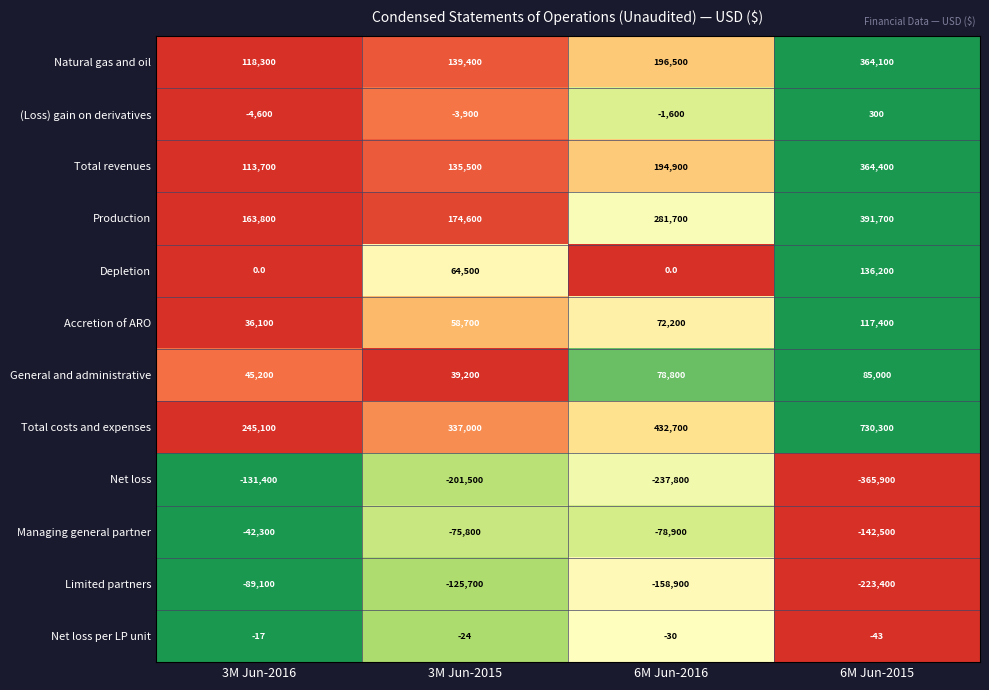

What is the difference between the highest and lowest values at 6M Jun-2016?

670500